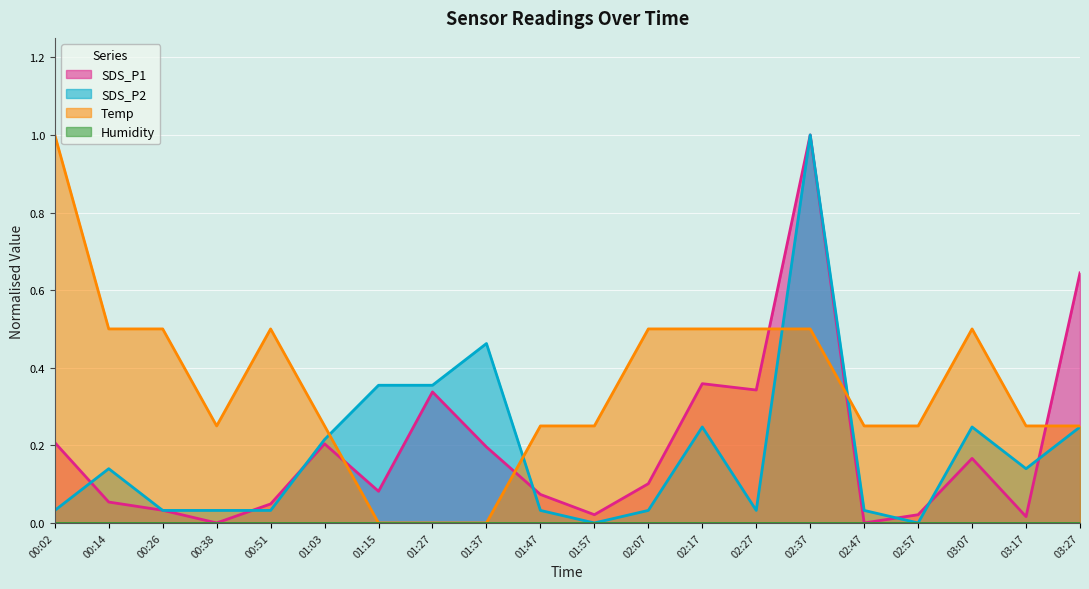

At which label is SDS_P1 closest to 0?

00:38